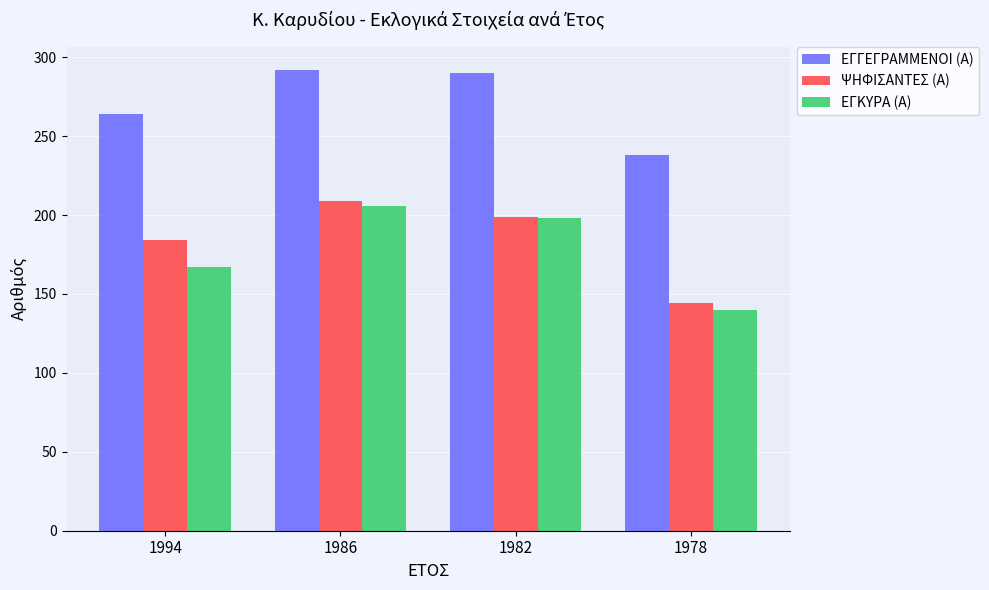

The value of ΕΓΚΥΡΑ (Α) at 1994 is 167. True or false?

True